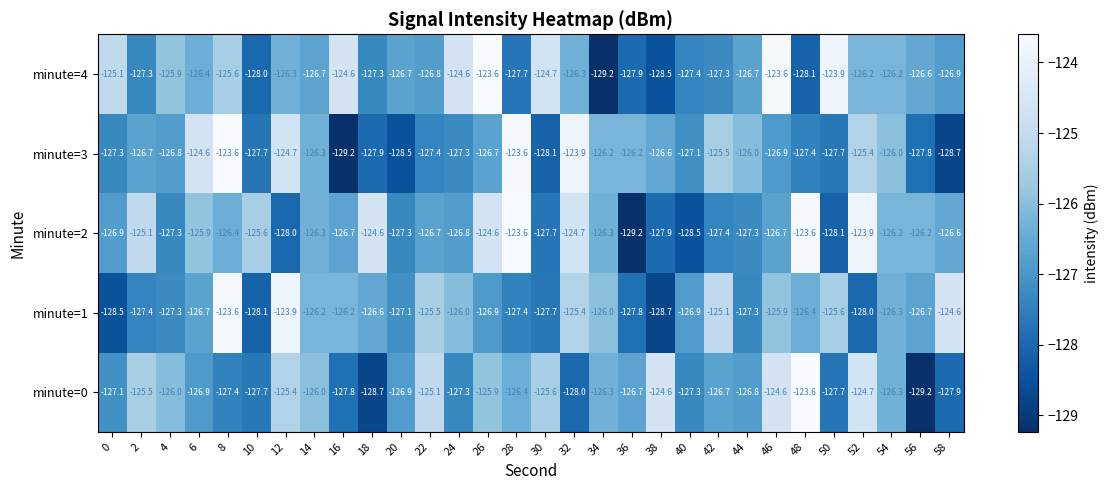

What is the difference between the highest and lowest values at 12?

4.1